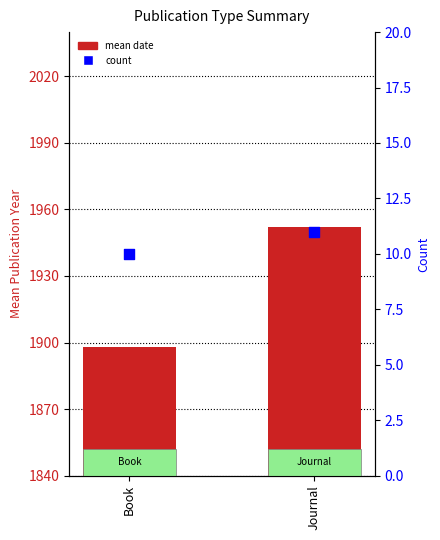

Which series has the largest Y range (max minus min)?

mean date